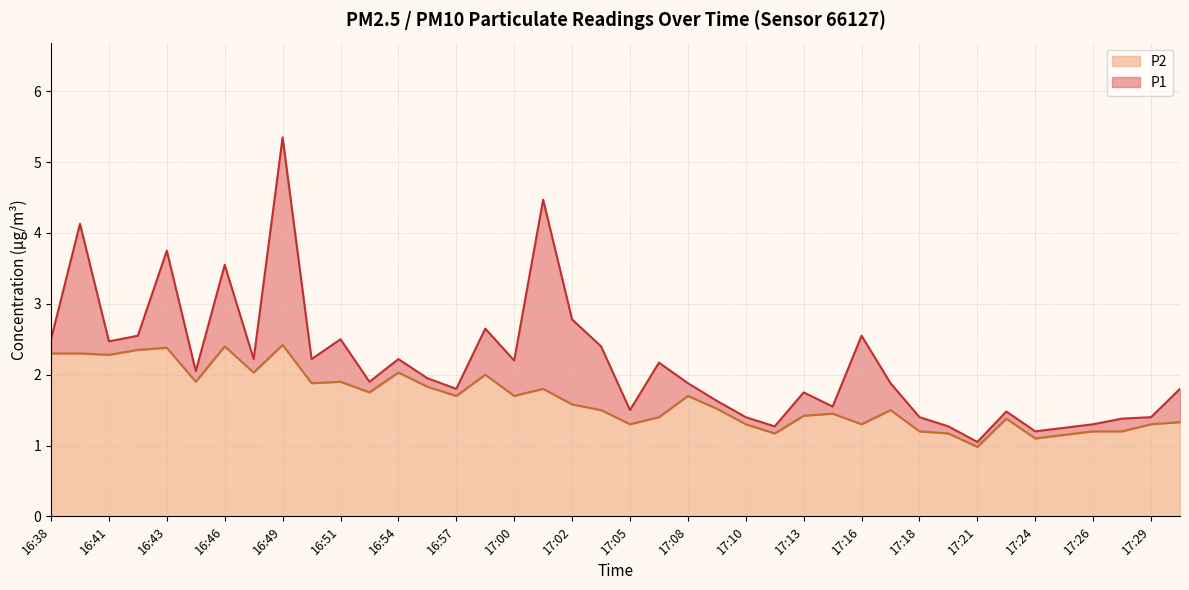

Between 17:02 and 17:20, which series saw the biggest shift?

P1